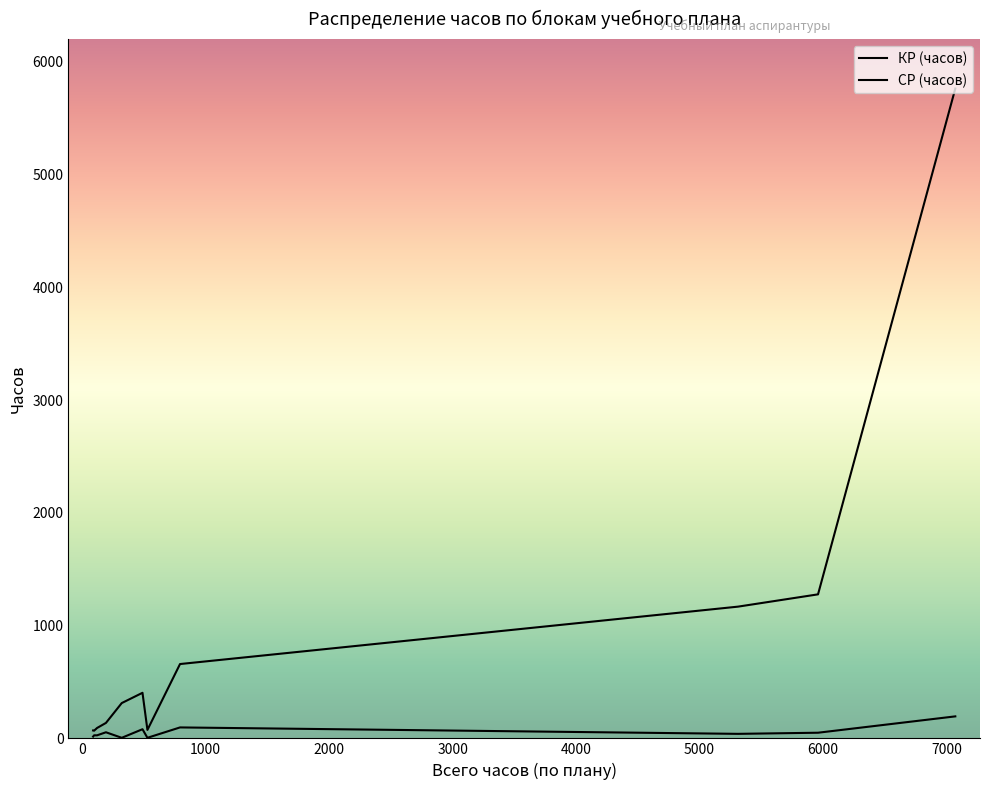

How many lines are shown in the chart?

2